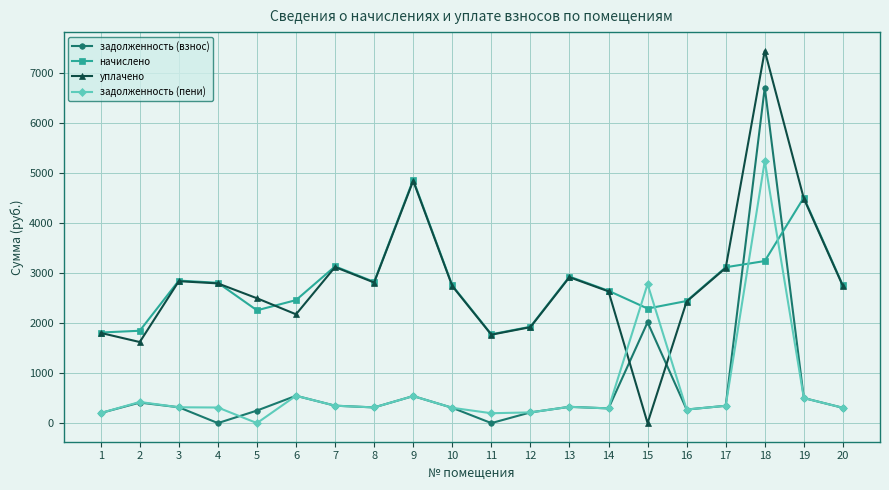

At which category is the sum across all series the highest?

18